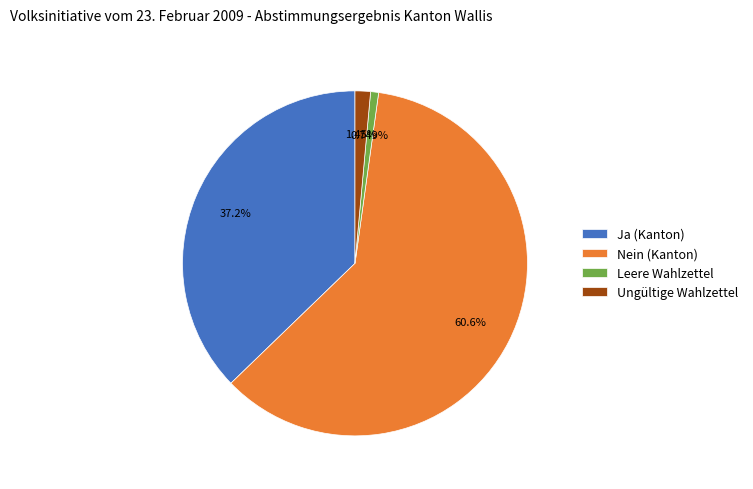

Which slice represents more than half of the pie?

Nein (Kanton)